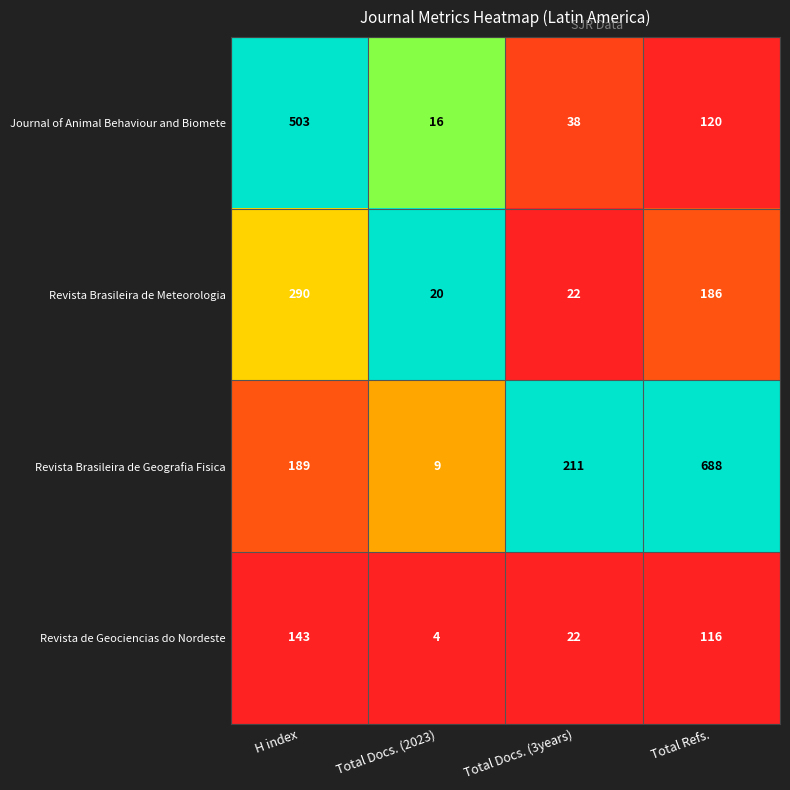

What is the difference between the highest and lowest values at Total Docs. (2023)?

16